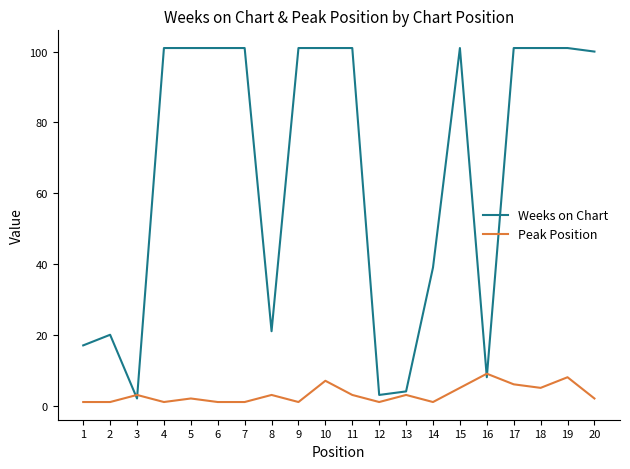

Reading right to left, extract all data points from this chart.

Weeks on Chart: 20=100	19=101	18=101	17=101	16=8	15=101	14=39	13=4	12=3	11=101	10=101	9=101	8=21	7=101	6=101	5=101	4=101	3=2	2=20	1=17
Peak Position: 20=2	19=8	18=5	17=6	16=9	15=5	14=1	13=3	12=1	11=3	10=7	9=1	8=3	7=1	6=1	5=2	4=1	3=3	2=1	1=1